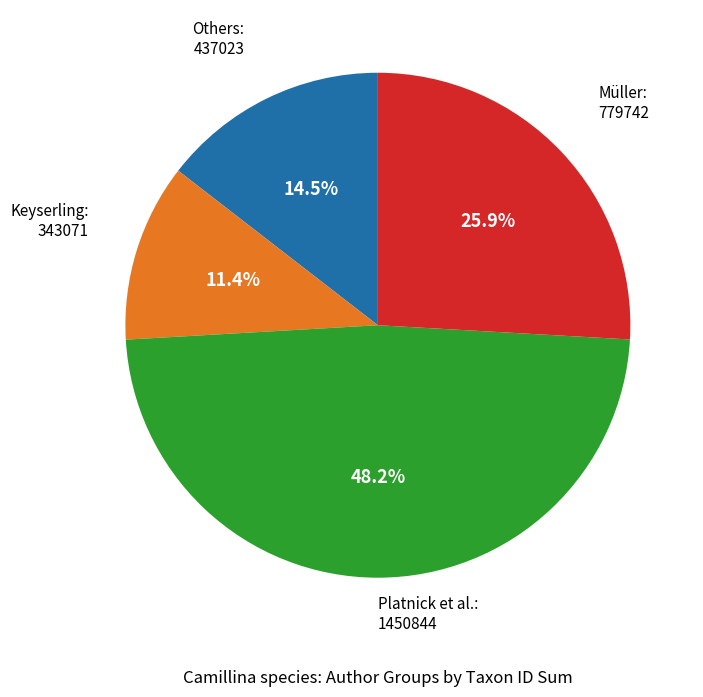

Is there any slice that represents more than half of the pie?

No